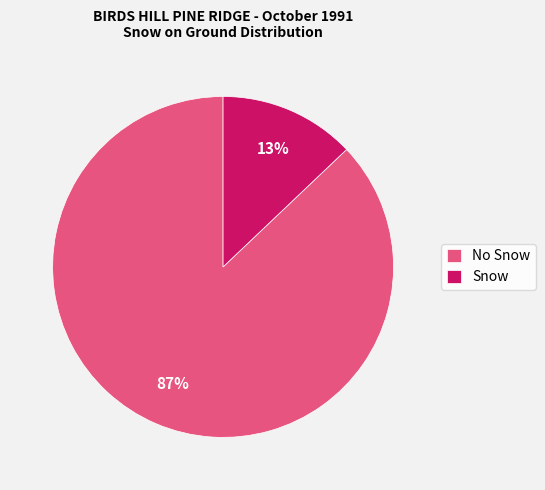

Which category has the smallest portion of the pie?

Snow